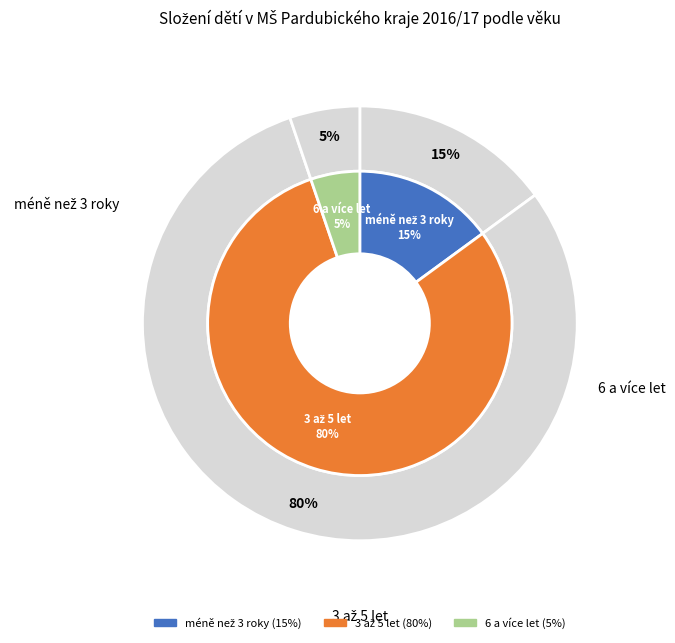

What is the largest slice in the pie chart?

3 až 5 let